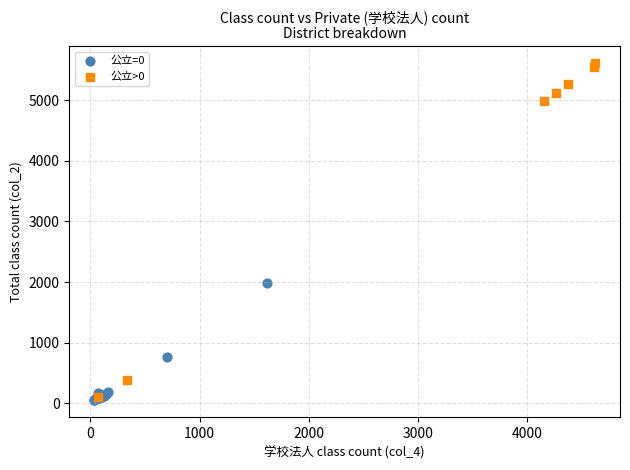

Which series contains the highest Y value?

公立>0